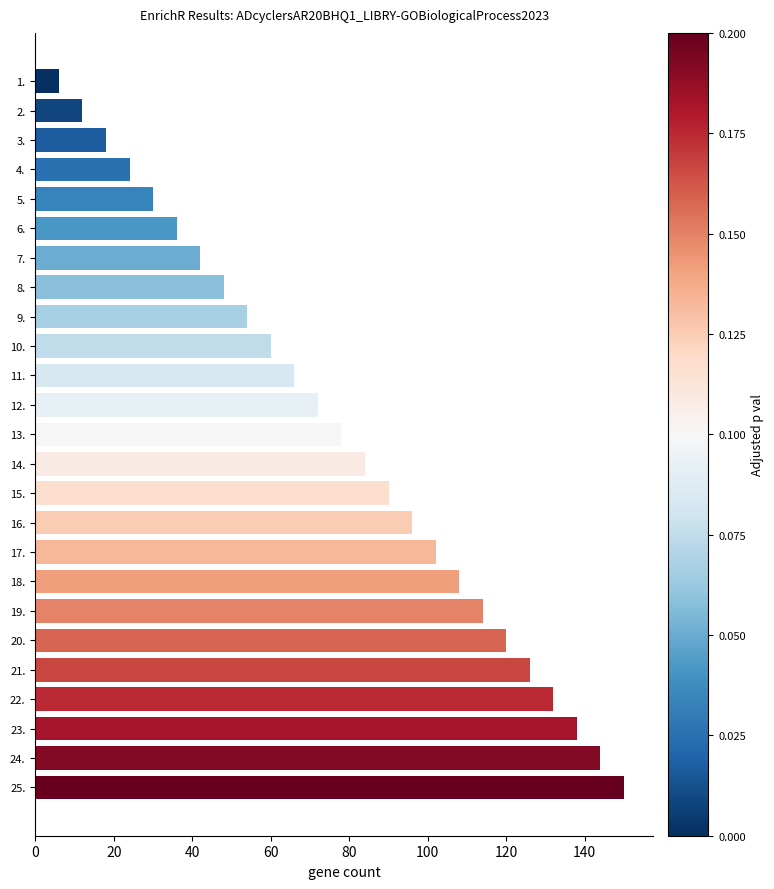

Count the number of categories in the chart.

25